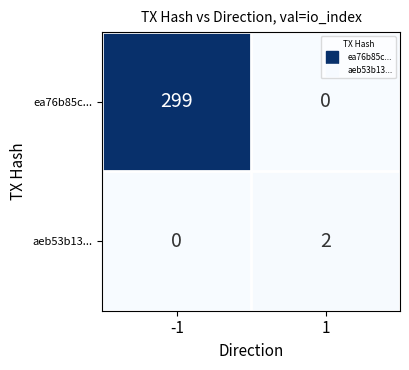

Which series has the widest spread of values?

ea76b85c...